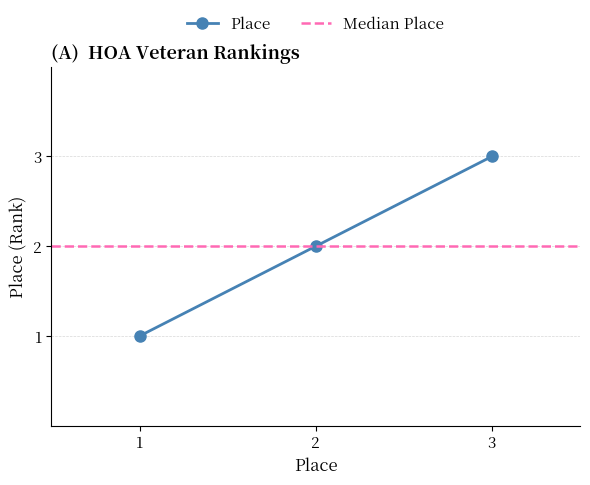

The Place series shows 2 at 2. True or false?

True